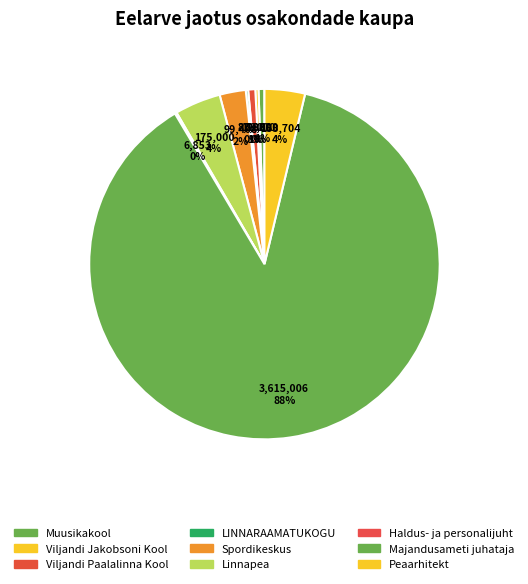

What percentage do Linnapea and Viljandi Jakobsoni Kool together represent?

4.5%